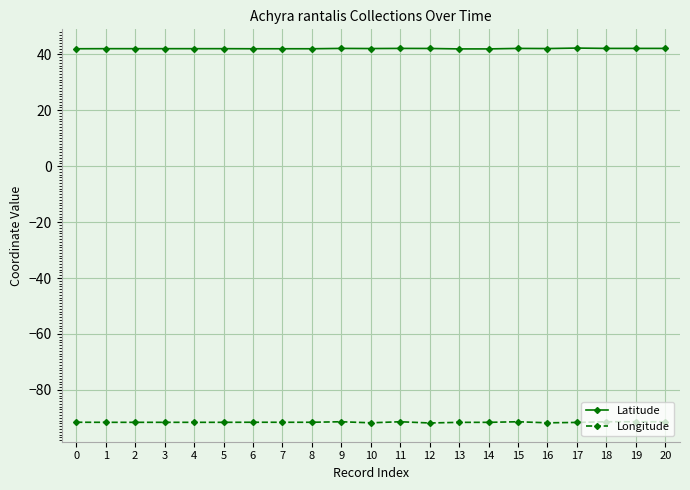

True or false: Longitude has more than 1 interior local peaks.

True